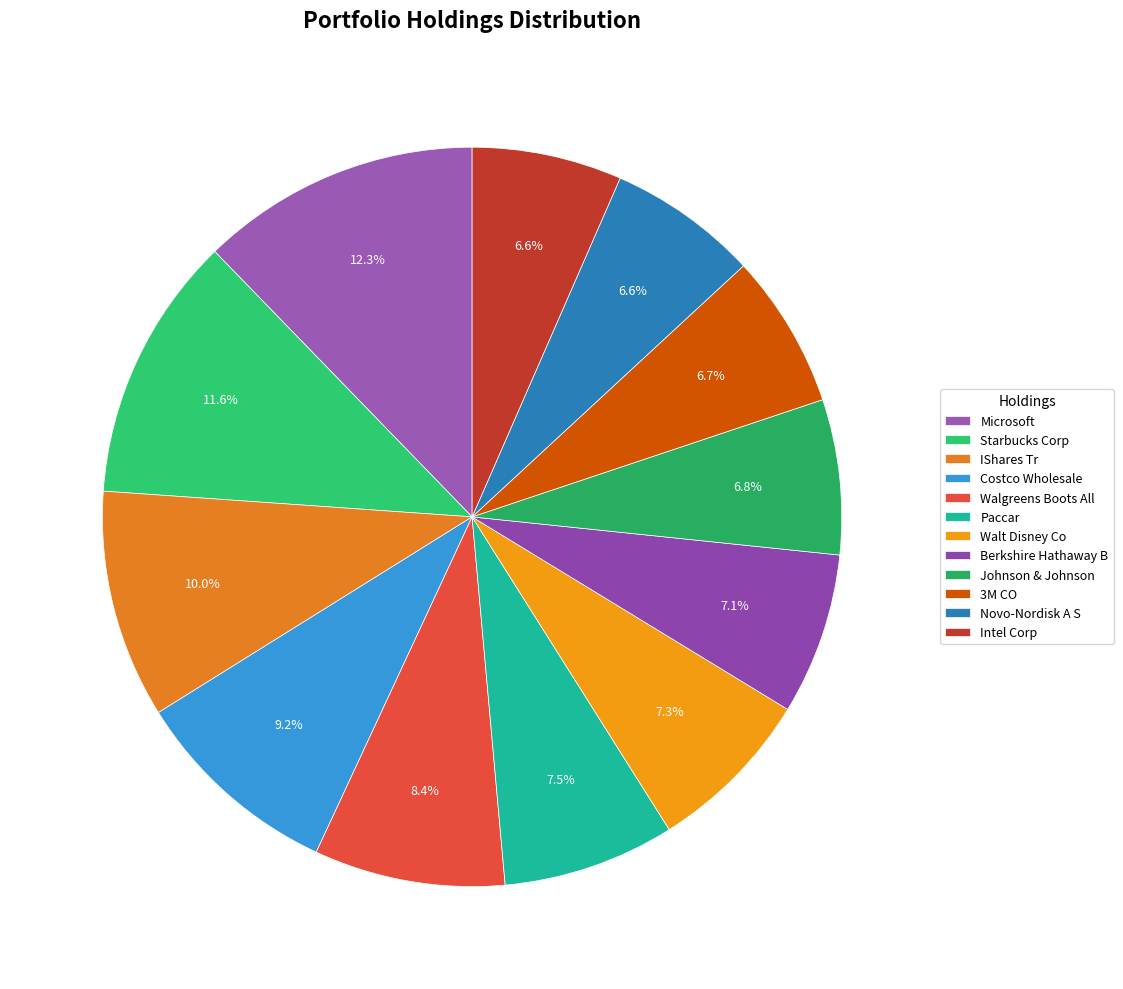

Which category has the smallest portion of the pie?

Intel Corp